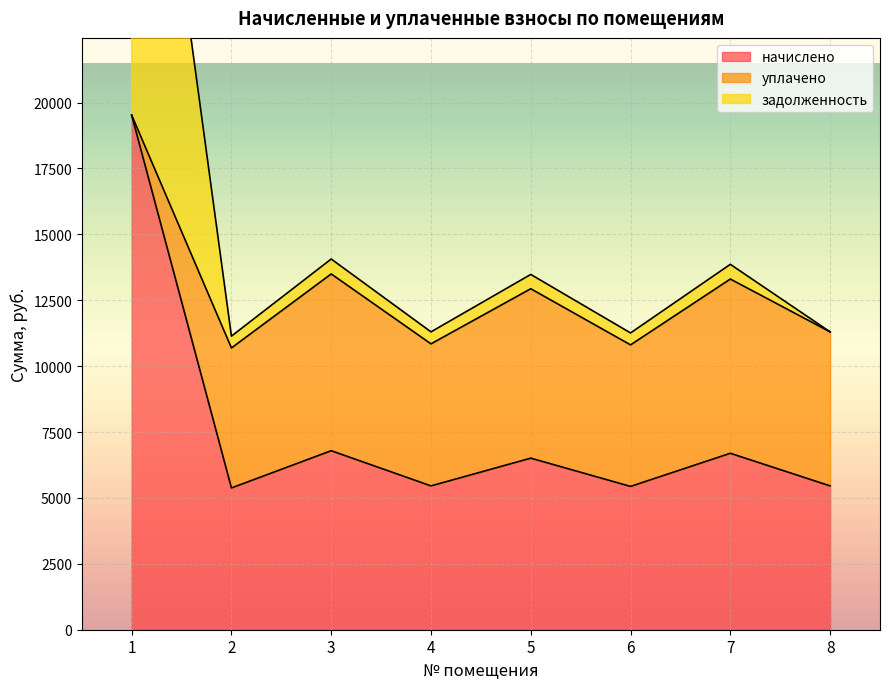

What is the minimum value shown in the chart?

5378.6